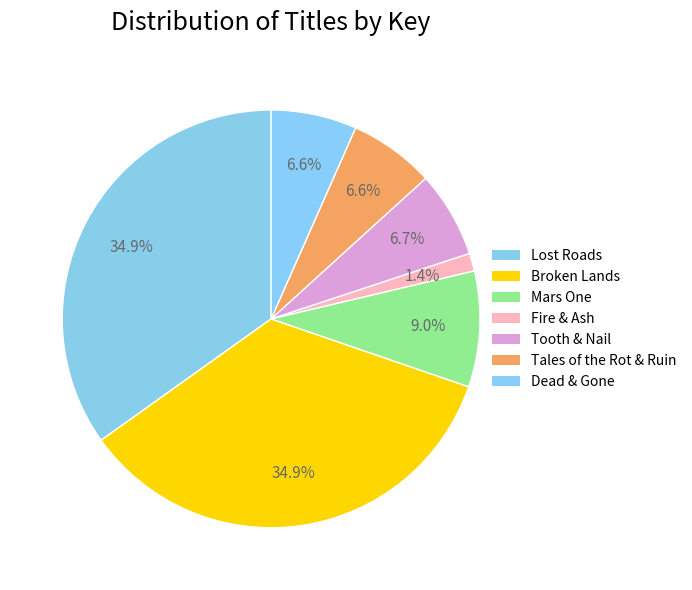

True or false: Tooth & Nail accounts for 18% of the total.

False